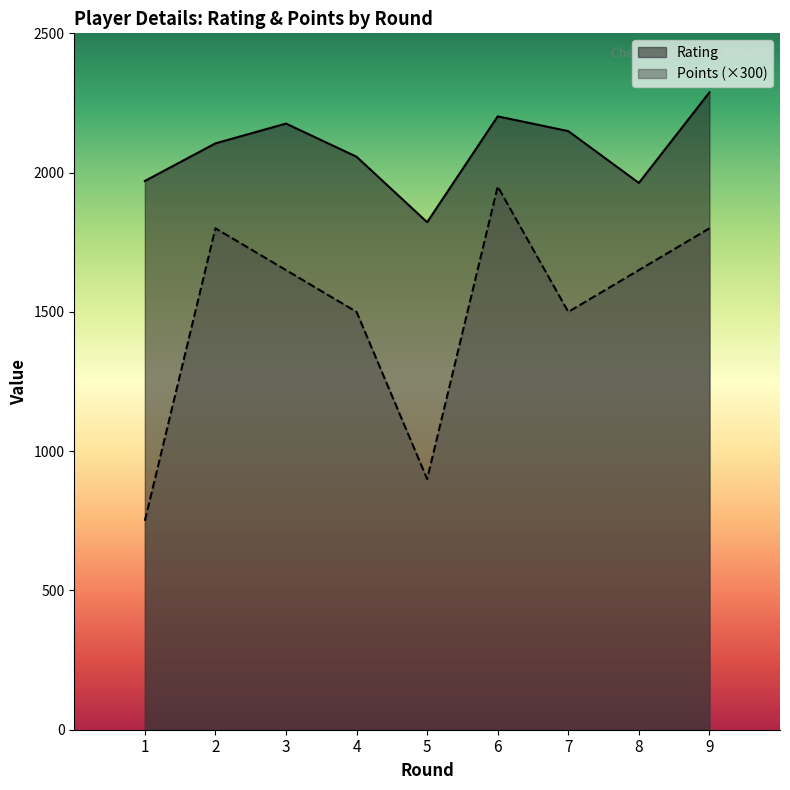

What are all the series names shown in the legend?

Rating, Points (×300)